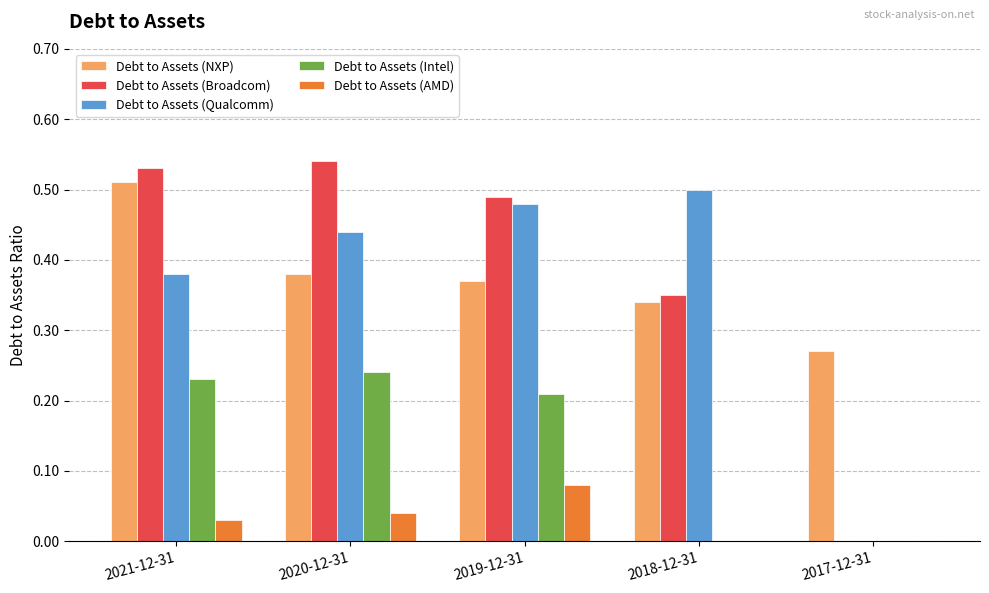

Are the bars horizontal?

No